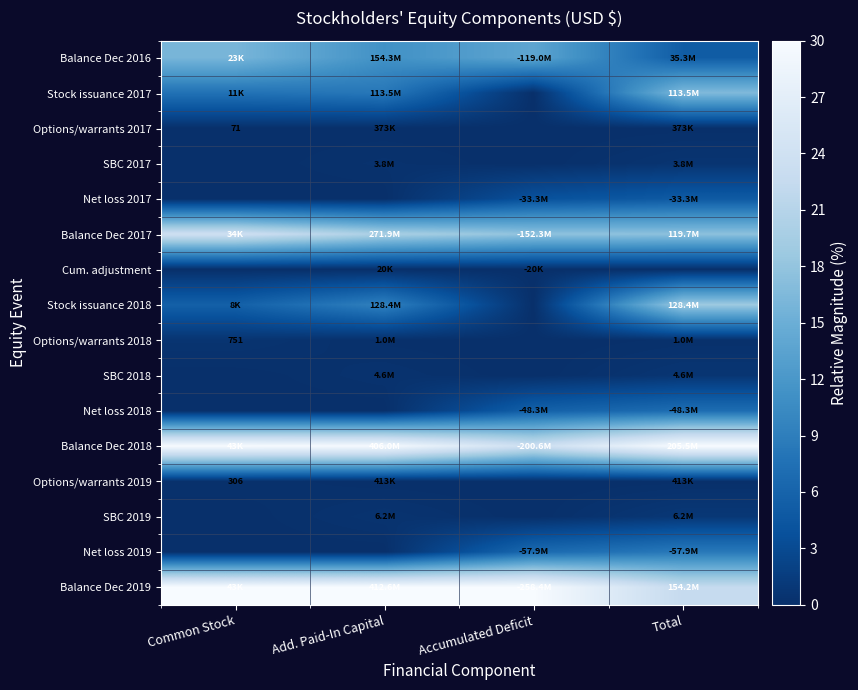

What is the maximum value shown in the chart?

30.0